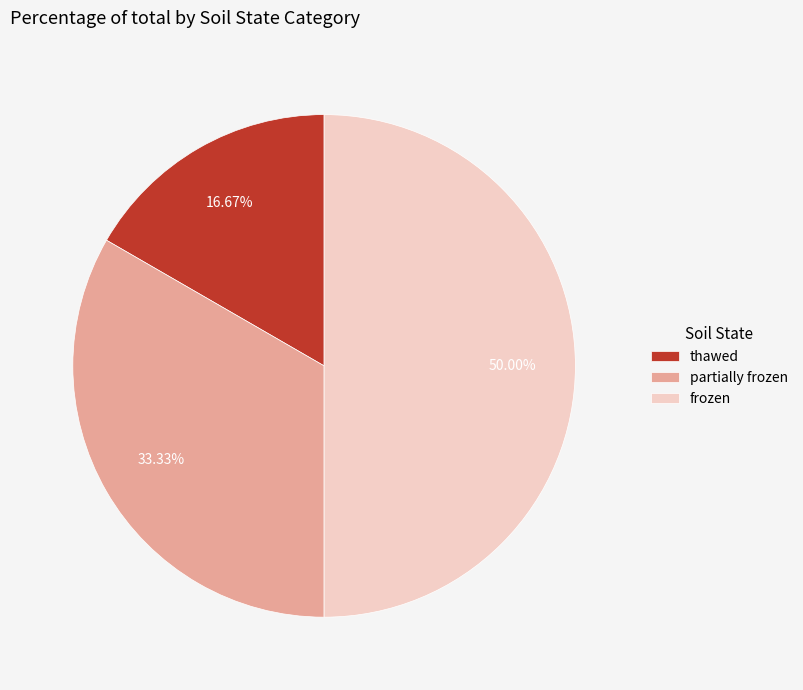

Count the number of slices in the pie.

3